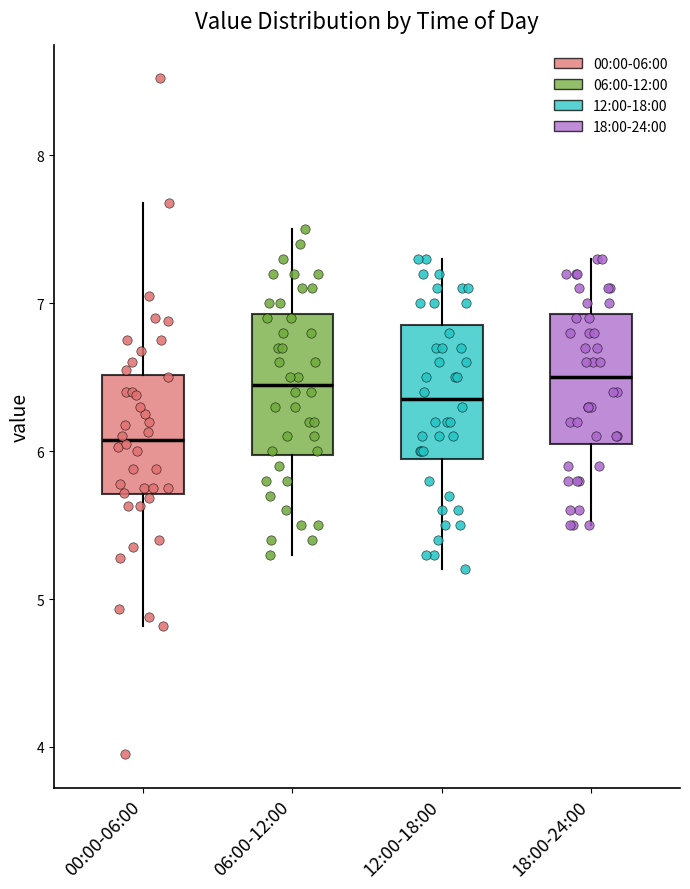

Reading left to right, transcribe this box plot: for each box, give where its median line is, the range the box spans, and where its two whiskers end, as read against the y-axis. The values are not printed on the chart, so give them approximately, as read against the axis.

00:00-06:00: median 6.1, box 5.7 to 6.5, whiskers 4.8 to 7.7
06:00-12:00: median 6.5, box 6.0 to 6.9, whiskers 5.3 to 7.5
12:00-18:00: median 6.4, box 6.0 to 6.9, whiskers 5.2 to 7.3
18:00-24:00: median 6.5, box 6.1 to 6.9, whiskers 5.5 to 7.3